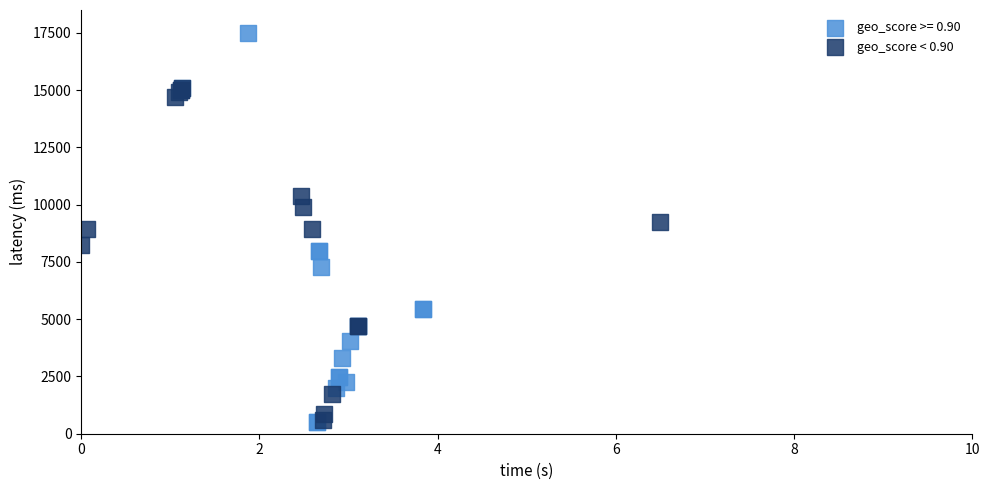

Which series has the largest Y range (max minus min)?

geo_score >= 0.90